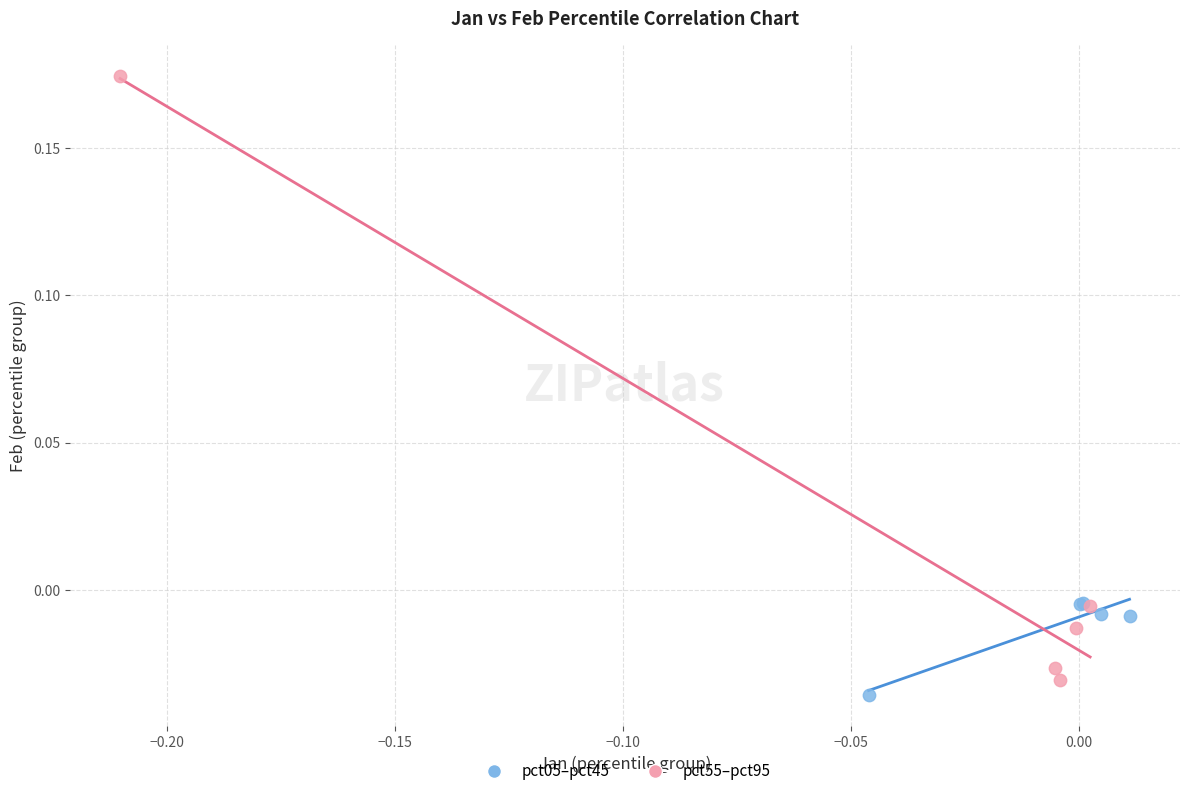

Which series contains the highest Y value?

pct55–pct95